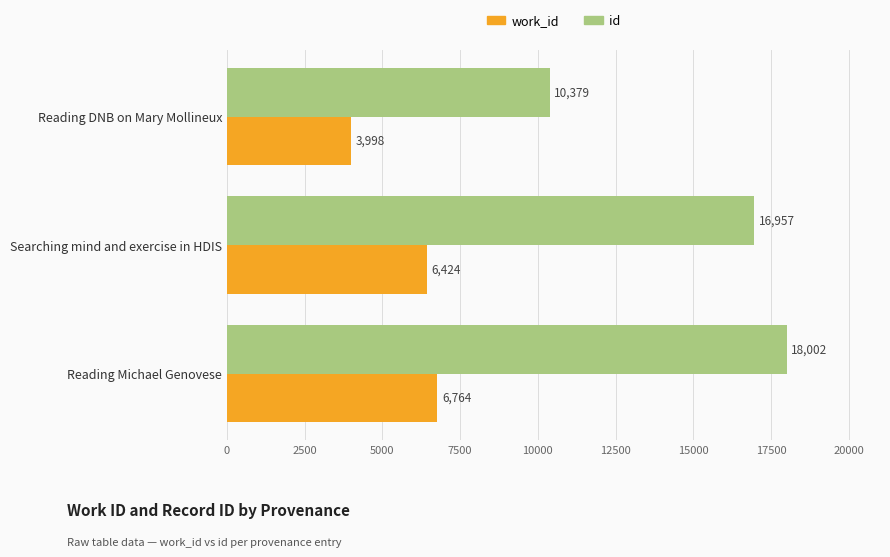

What is the sum of all work_id values?

17186